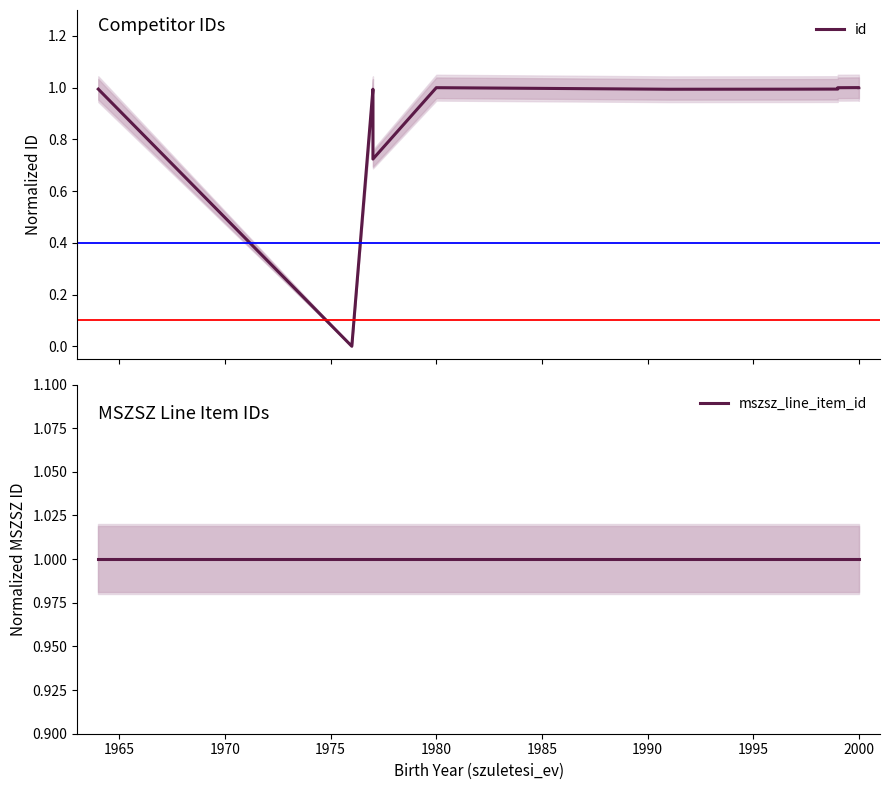

The mszsz_line_item_id series shows 1.0 at 1995. True or false?

True